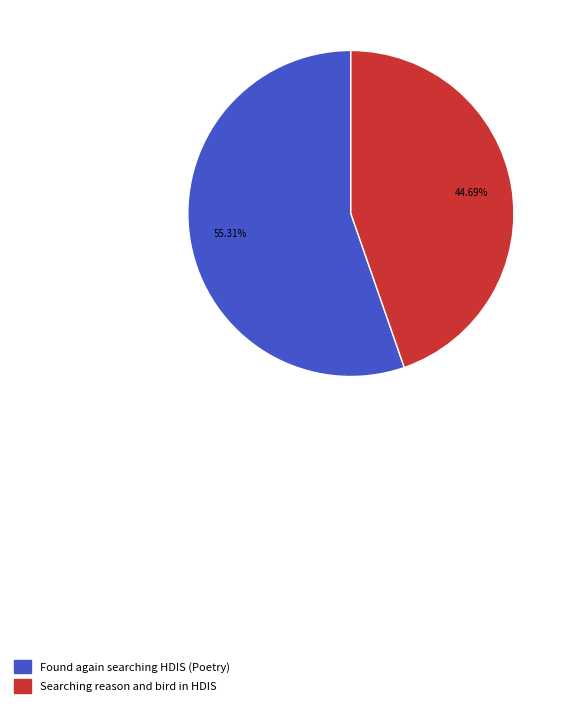

Count the number of slices in the pie.

2